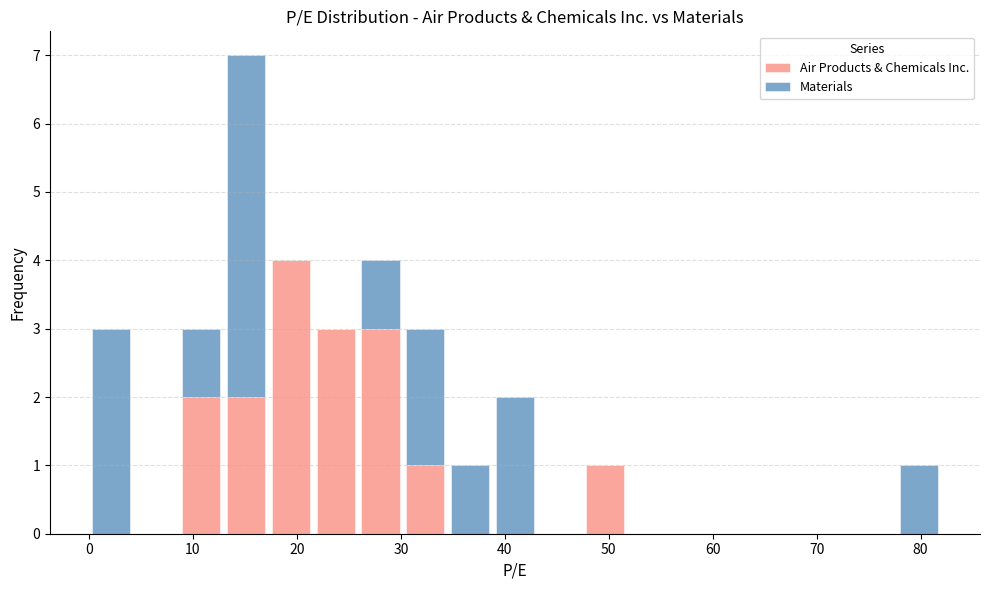

What is the total height of the stacked bar covering 9 to 13 on the x-axis? Neither the bar edges nor the heights are printed on the chart, so give them approximately, as read against the axes.

3